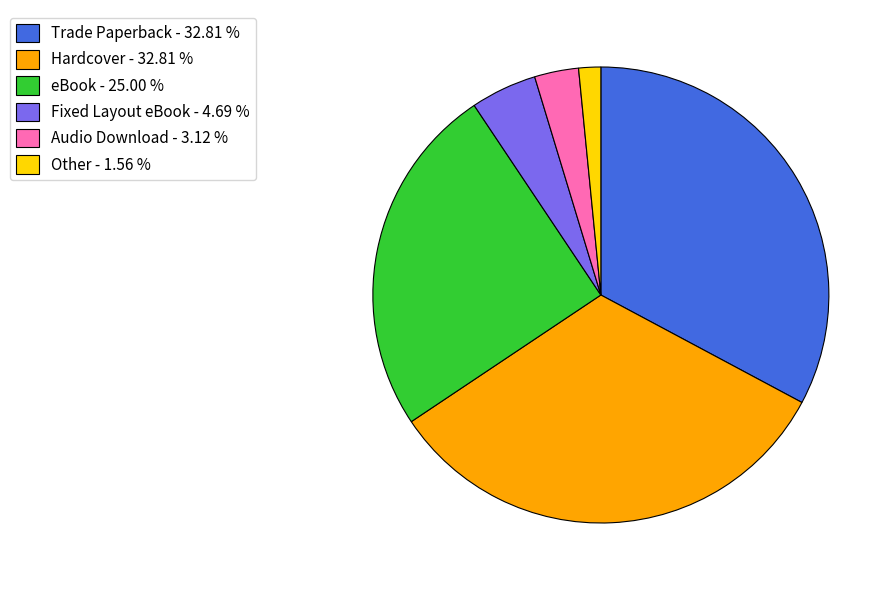

Combined, do Other and Hardcover account for over 50%?

No